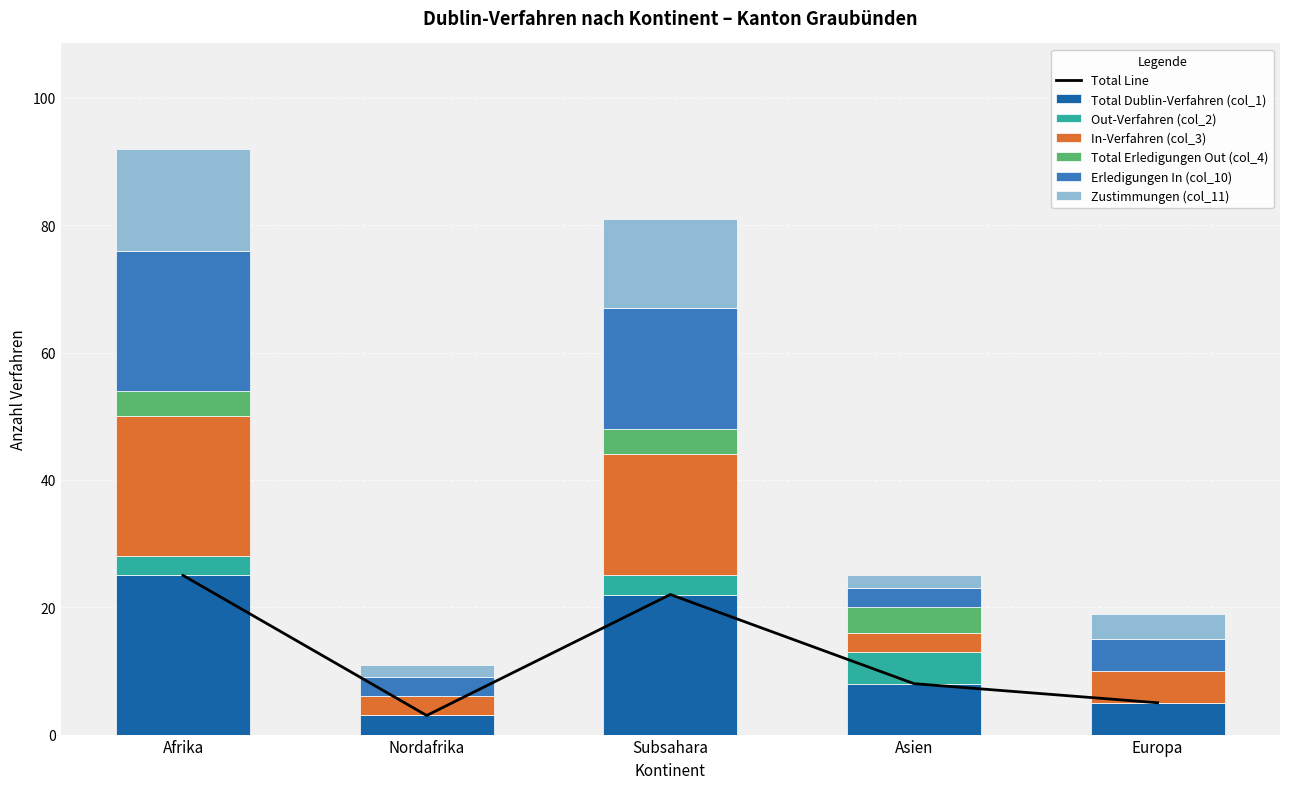

What is the average value of the Out-Verfahren (col_2) series?

2